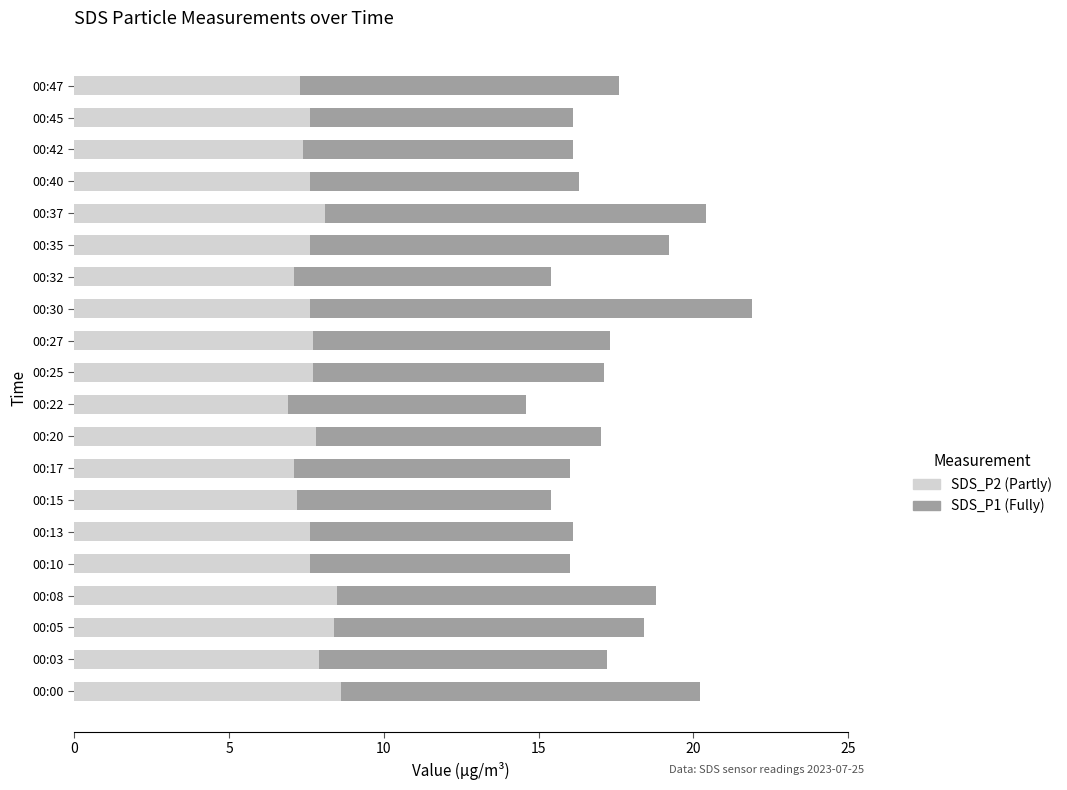

At which category is the sum across all series the highest?

00:30